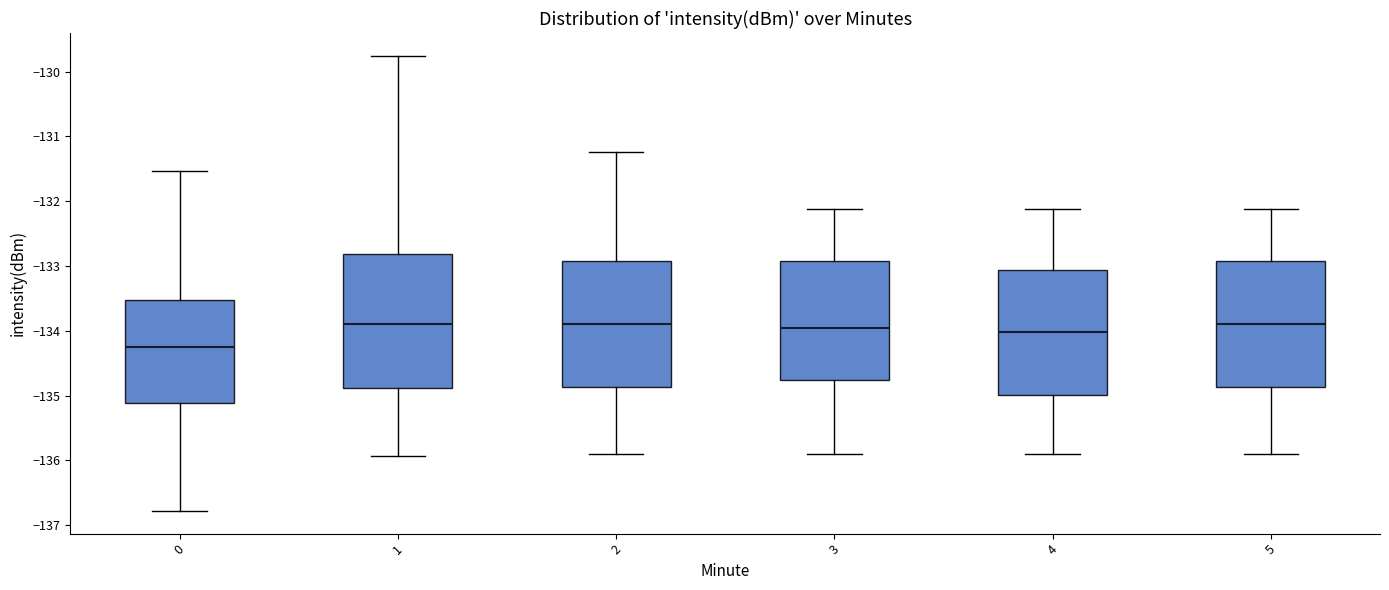

Reading left to right, transcribe this box plot: for each box, give where its median line is, the range the box spans, and where its two whiskers end, as read against the y-axis. The values are not printed on the chart, so give them approximately, as read against the axis.

0: median -134.2, box -135.1 to -133.5, whiskers -136.8 to -131.5
1: median -133.9, box -134.9 to -132.8, whiskers -135.9 to -129.8
2: median -133.9, box -134.9 to -132.9, whiskers -135.9 to -131.2
3: median -134.0, box -134.8 to -132.9, whiskers -135.9 to -132.1
4: median -134.0, box -135.0 to -133.1, whiskers -135.9 to -132.1
5: median -133.9, box -134.9 to -132.9, whiskers -135.9 to -132.1